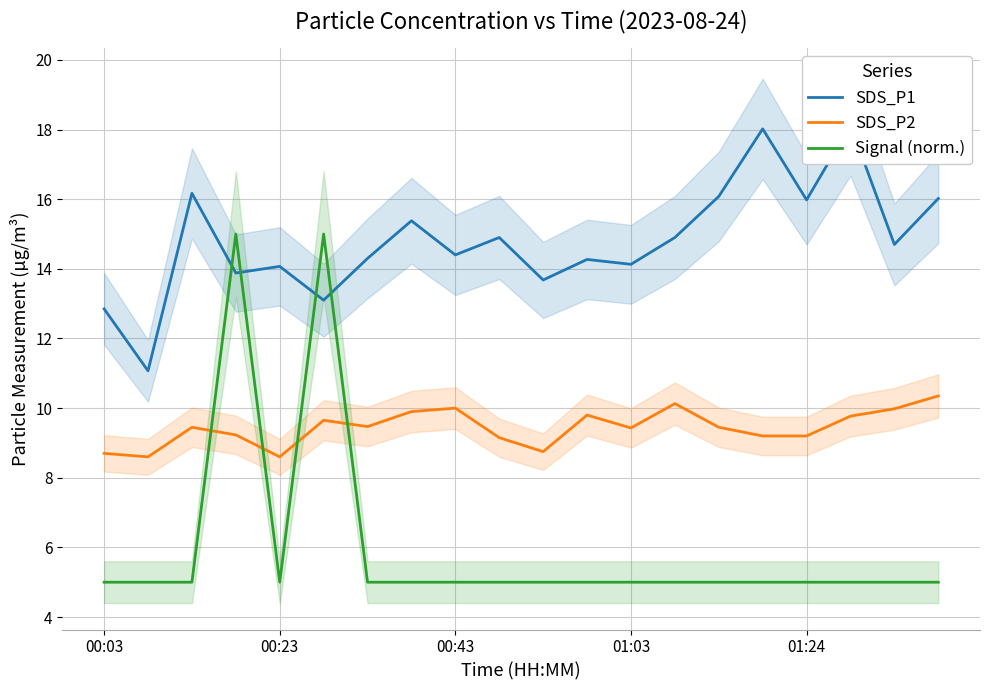

True or false: SDS_P1 has more than 0 points higher than both neighbors.

True